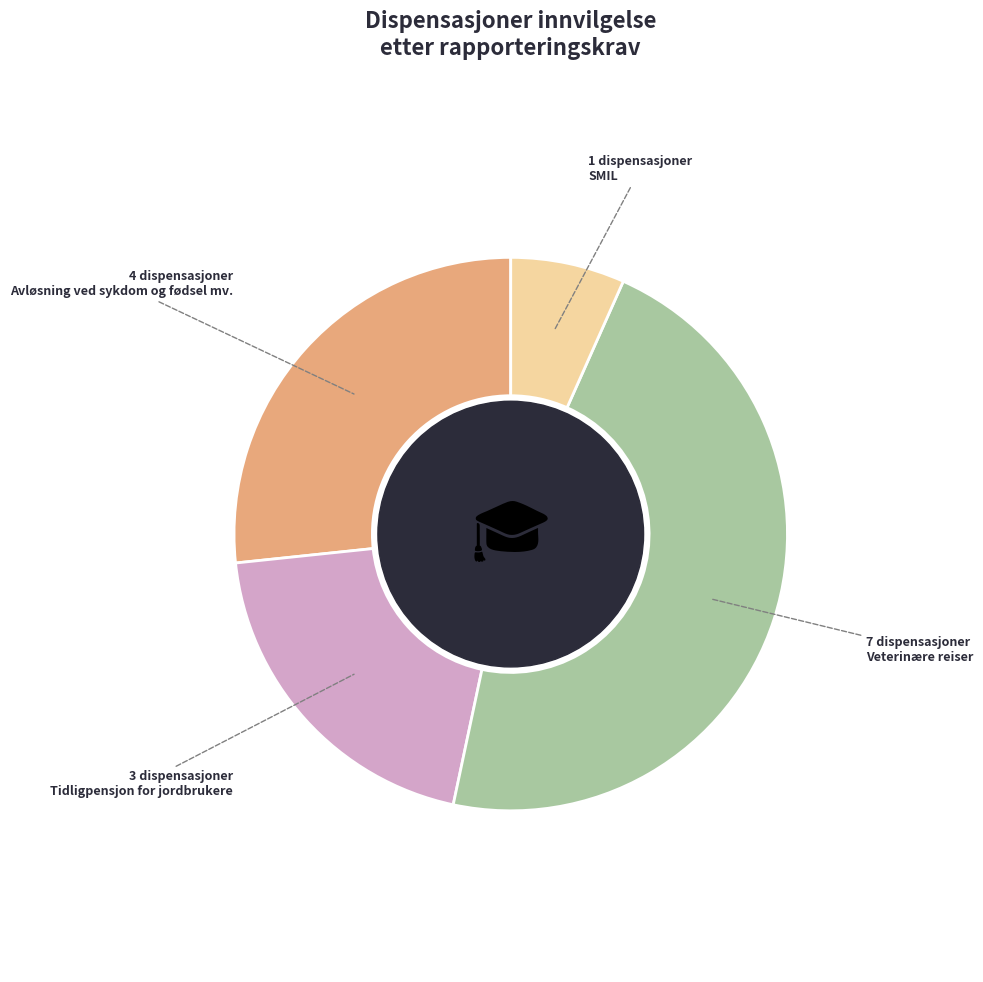

True or false: Tidligpensjon for jordbrukere accounts for 26% of the total.

False